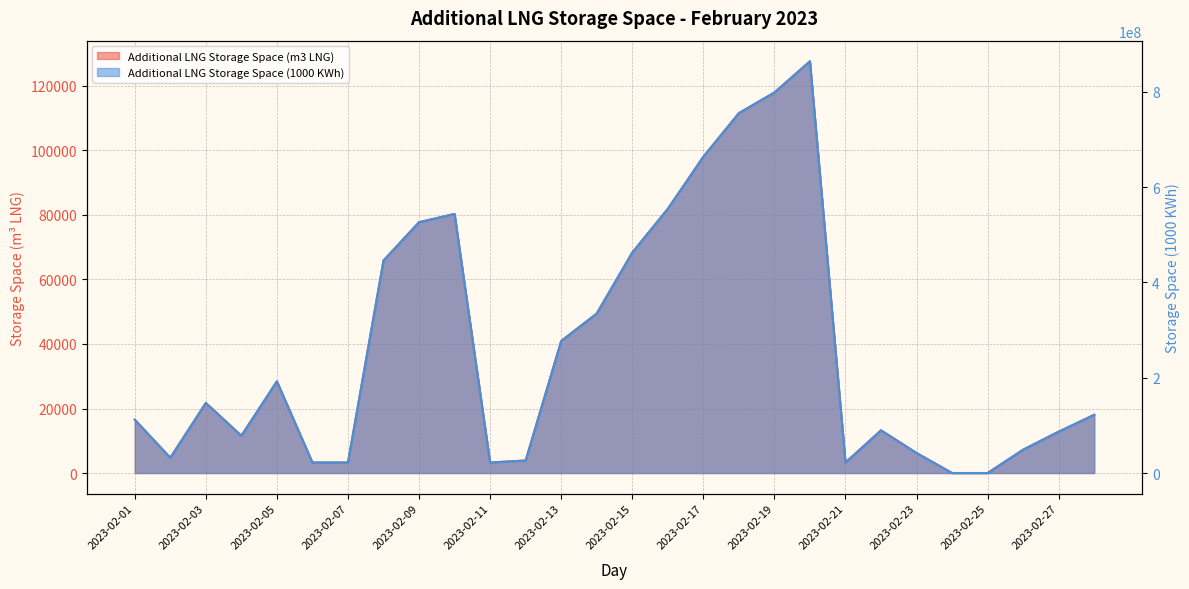

How many series are shown in this chart?

2